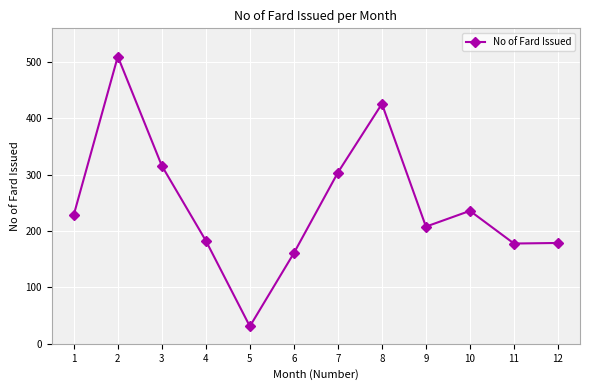

Where is the first local maximum?

2